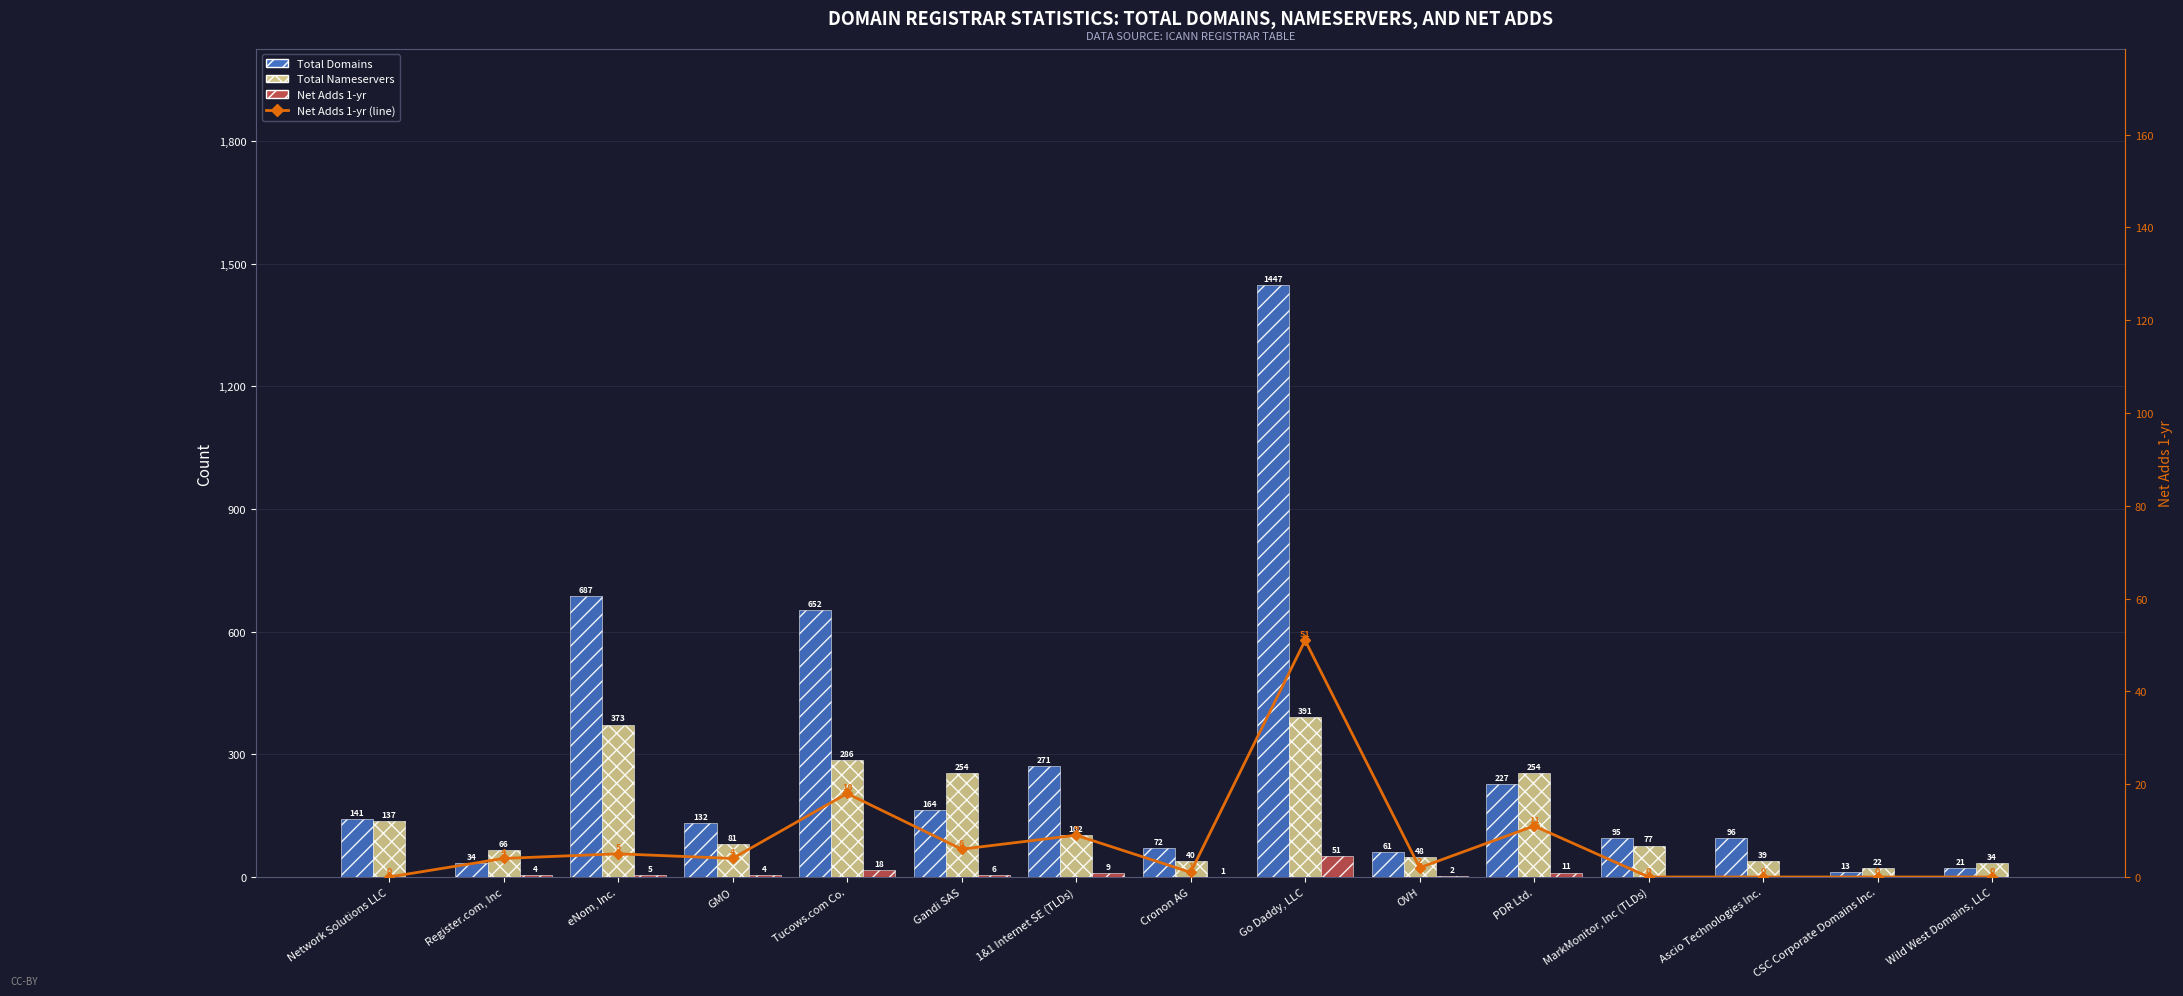

What is the sum of the Net Adds 1-yr values at MarkMonitor, Inc (TLDs) and Register.com, Inc?

4